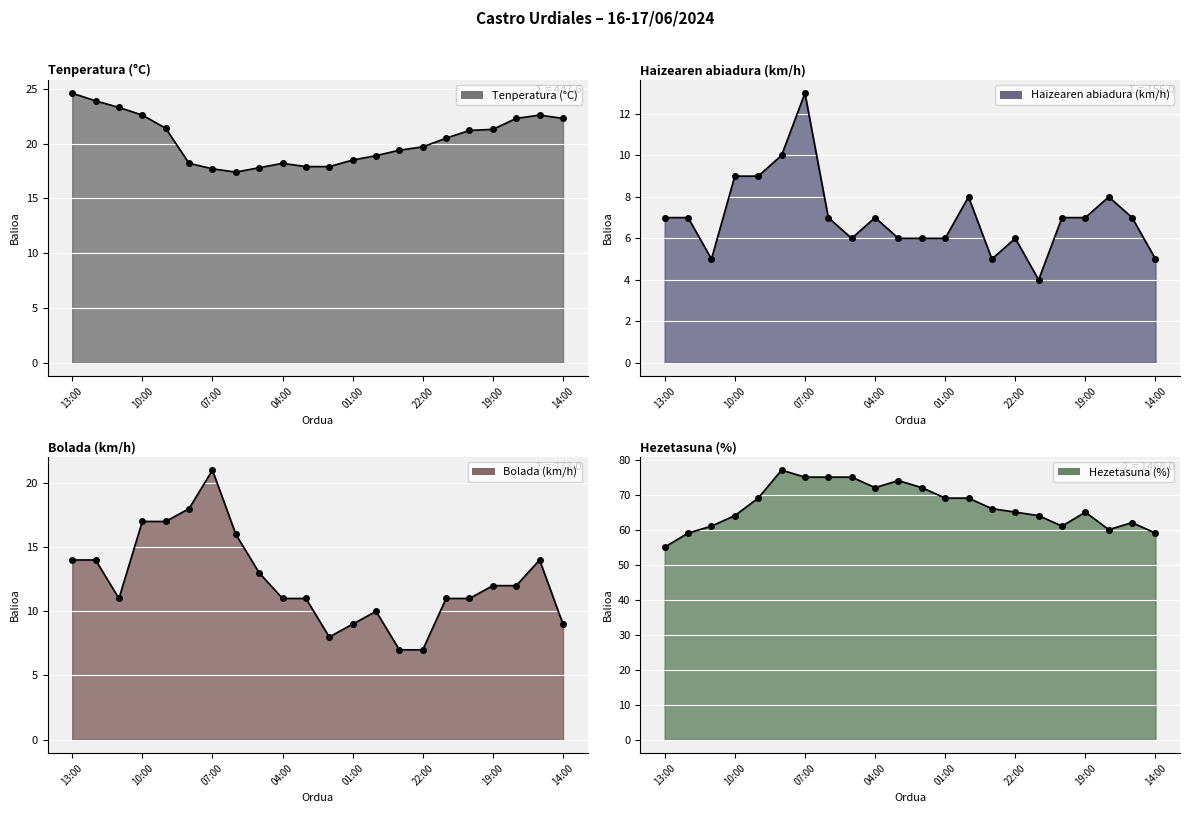

What is the label of the 9th point from the right?

00:00